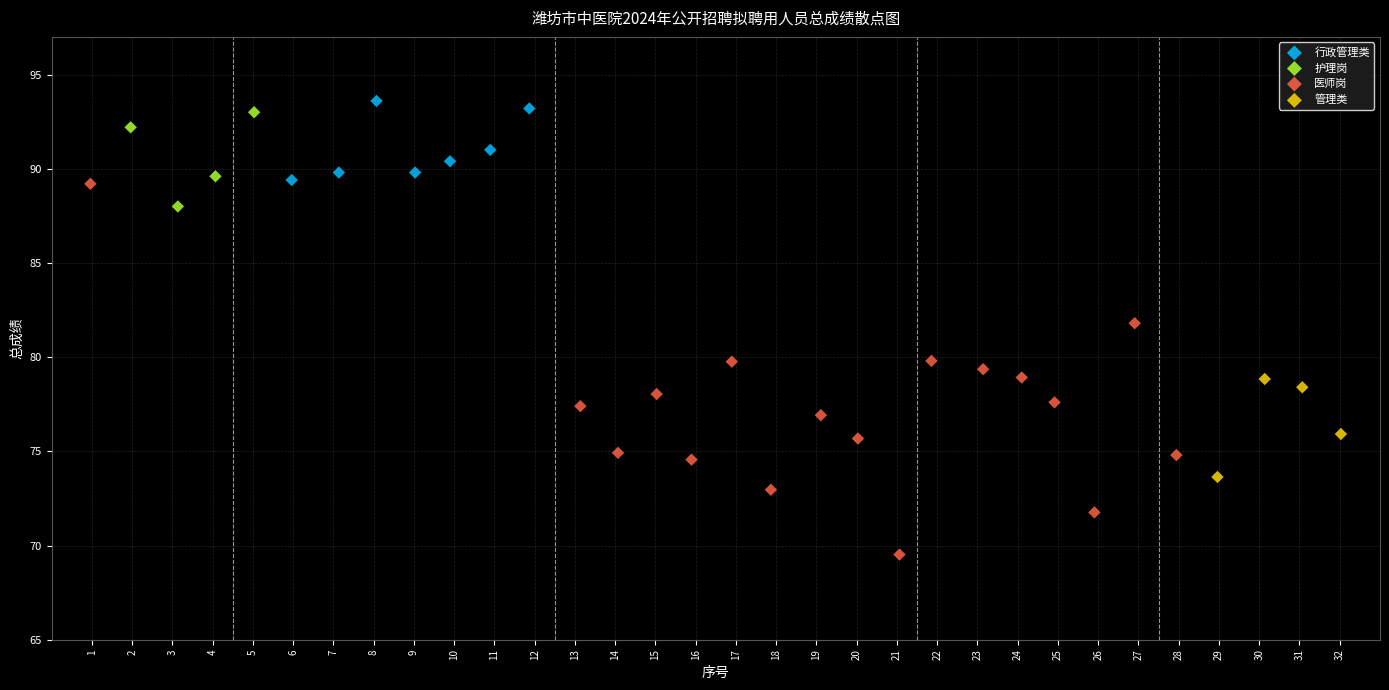

What are all the series names shown in the legend?

行政管理类, 护理岗, 医师岗, 管理类